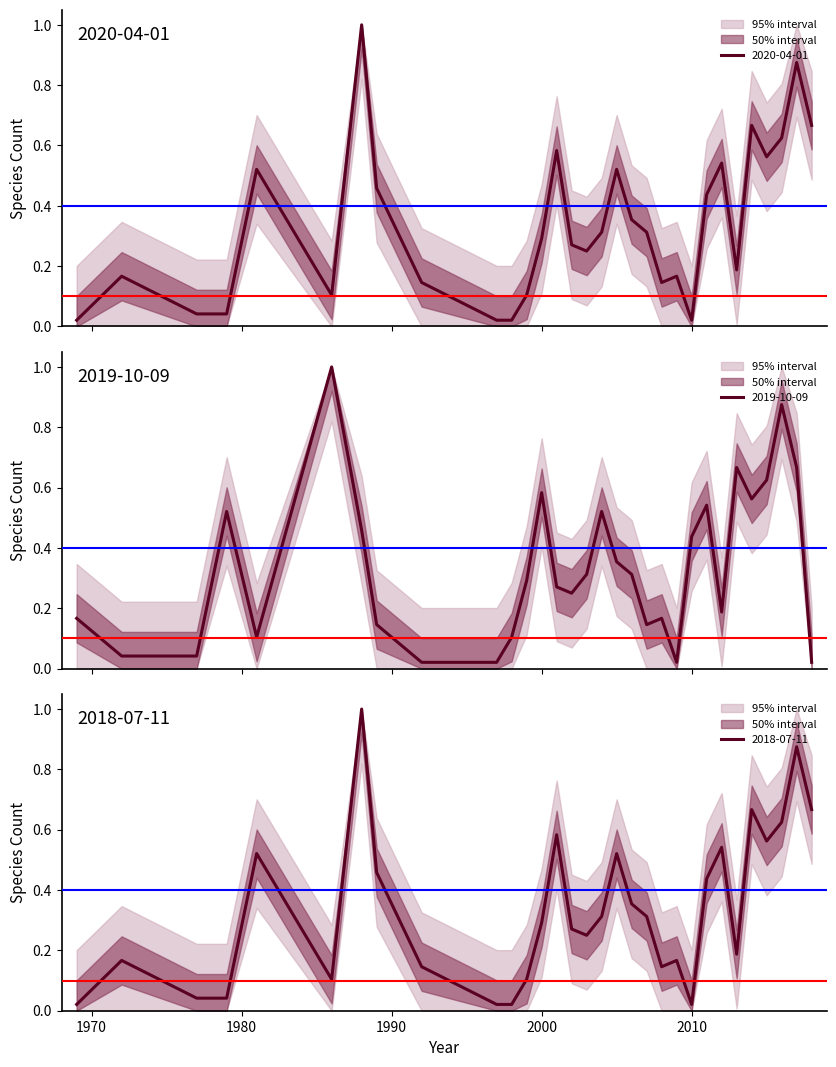

Which series has the widest spread of values?

2020-04-01